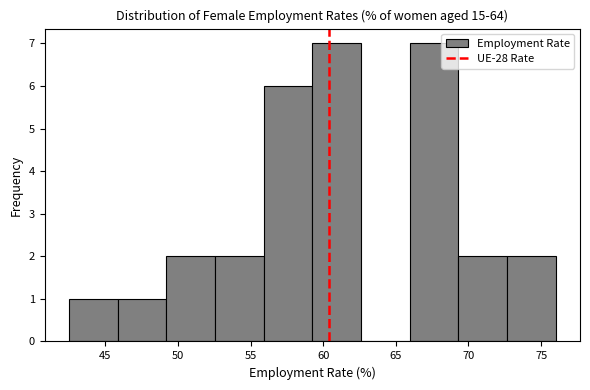

How tall is the bar that spans 52.55 to 55.90 on the x-axis? Neither the bar edges nor the heights are printed on the chart, so give them approximately, as read against the axes.

2